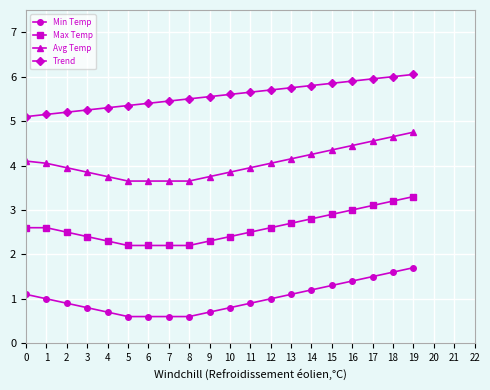

At how many categories does at least one series exceed 3?

20